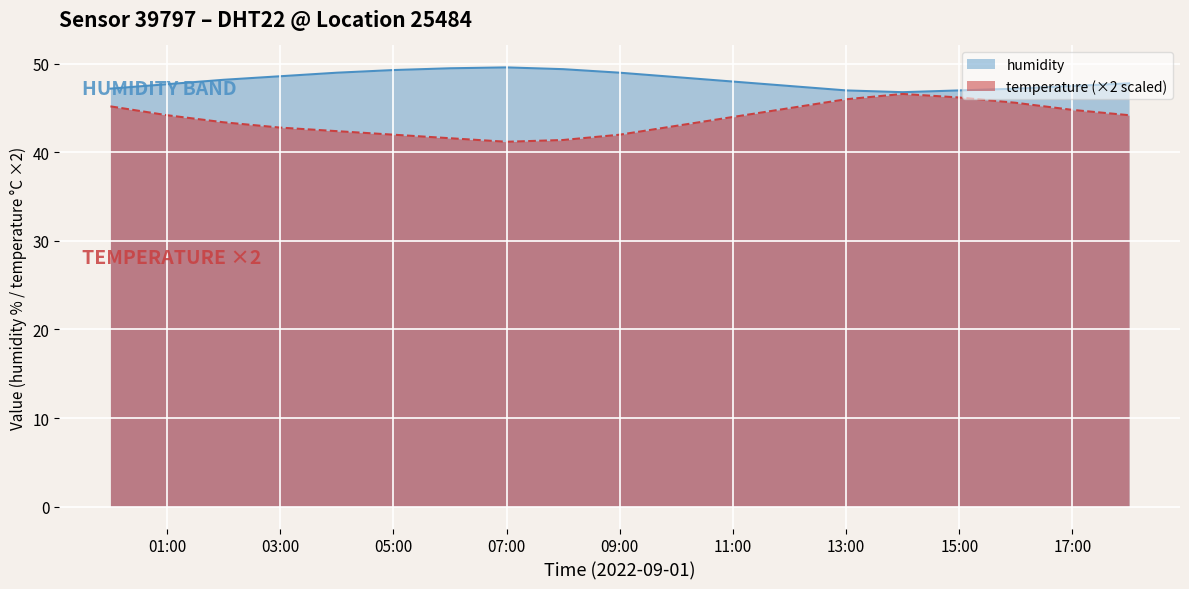

In humidity, how many points are lower than both neighbors (excluding endpoints)?

1